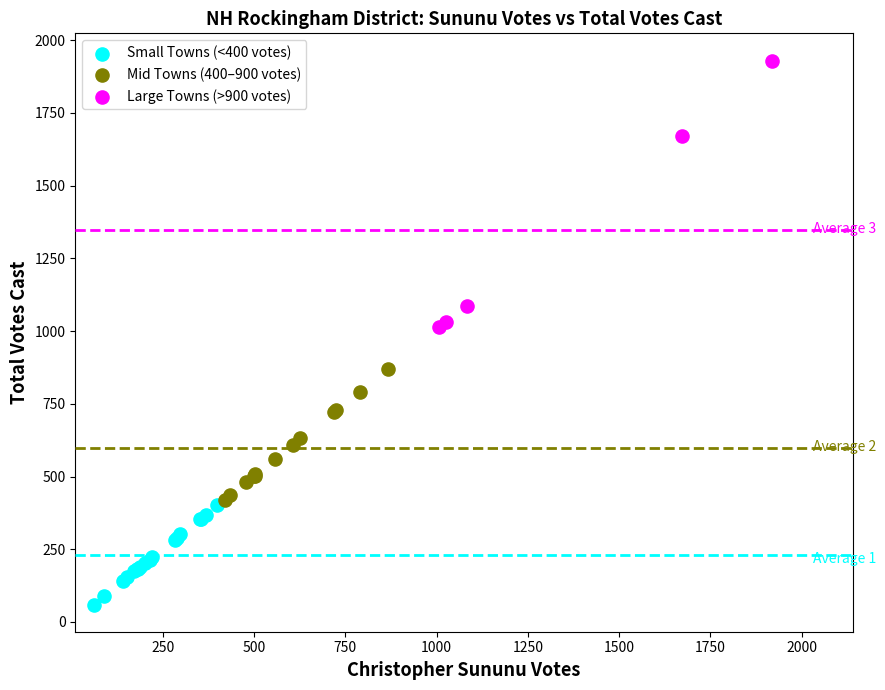

Which series reaches the maximum Y coordinate?

Large Towns (>900 votes)